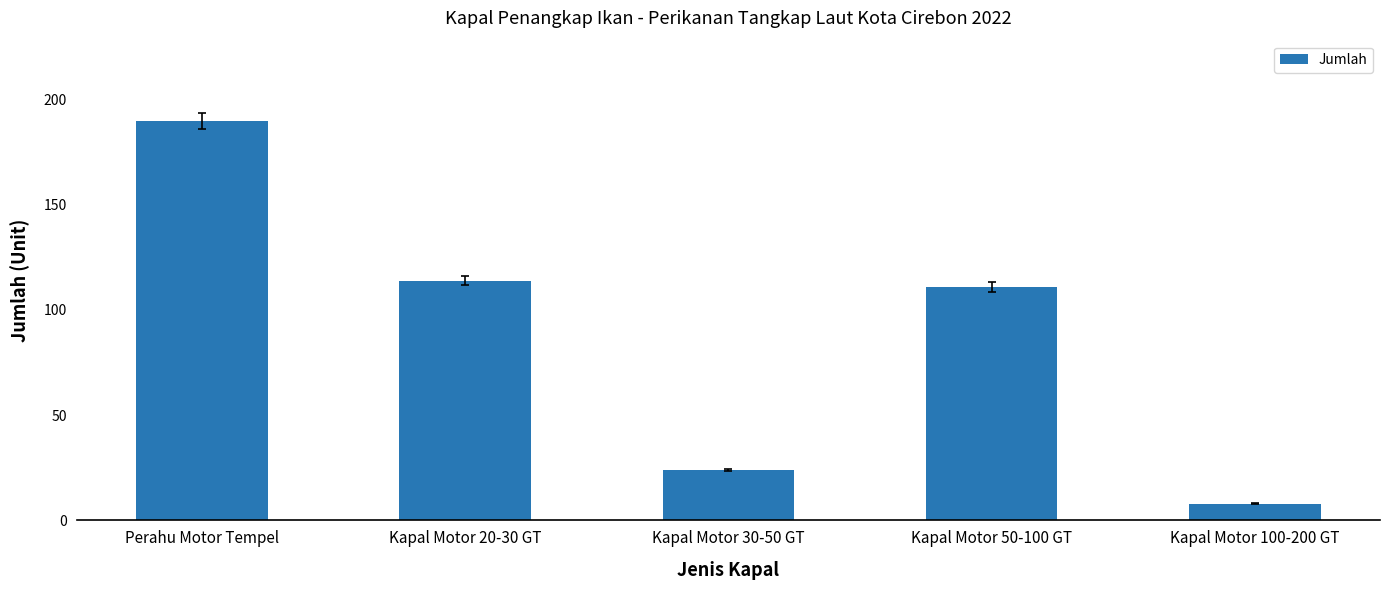

What is the minimum value shown in the chart?

8